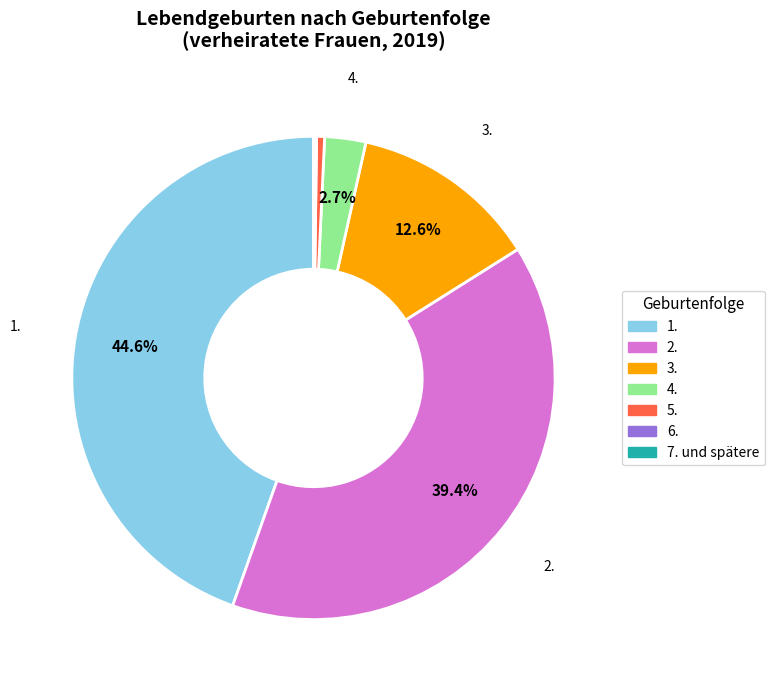

Which category has the biggest portion of the pie?

1.